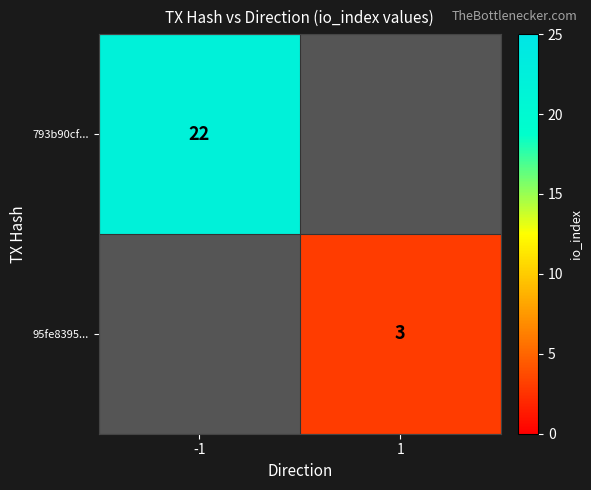

At how many categories does at least one series exceed 18?

1